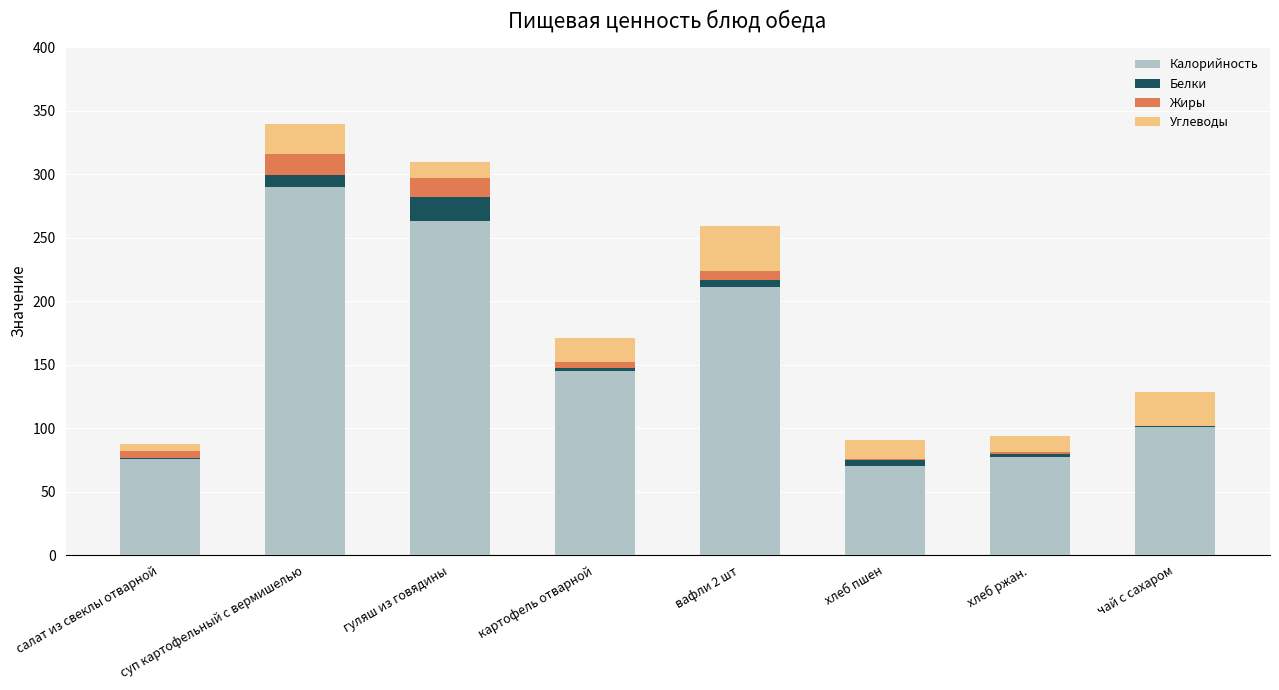

Are the bars grouped side by side (vs. stacked)?

No